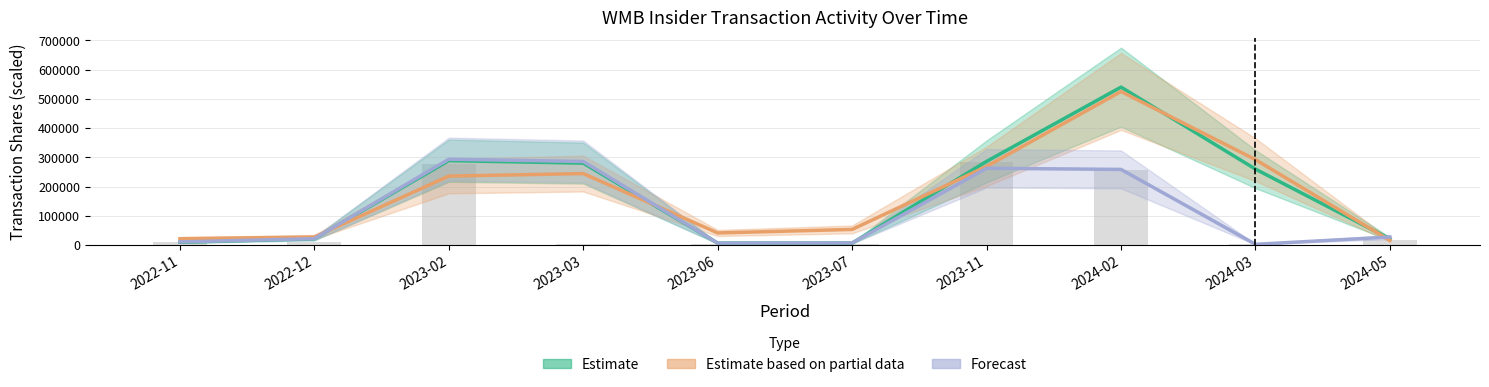

Is it true that Estimate equals 540441.5 at 2024-02?

True